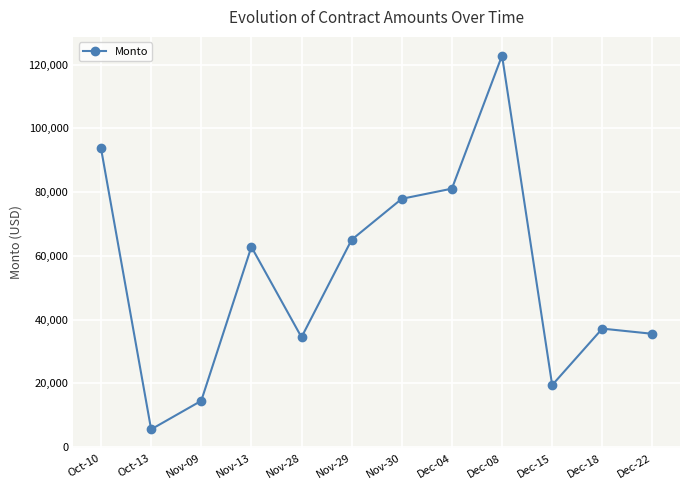

What is the maximum value shown in the chart?

122857.9